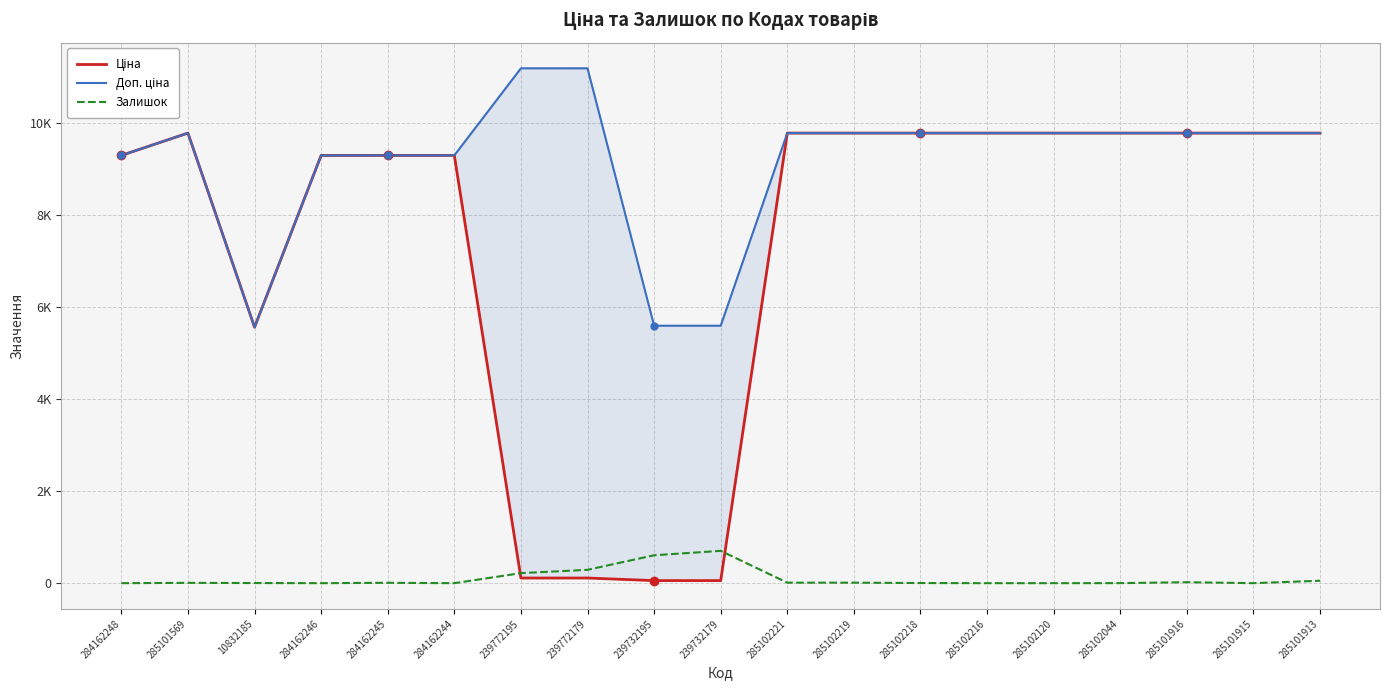

In Доп. ціна, how many points are lower than both neighbors (excluding endpoints)?

1